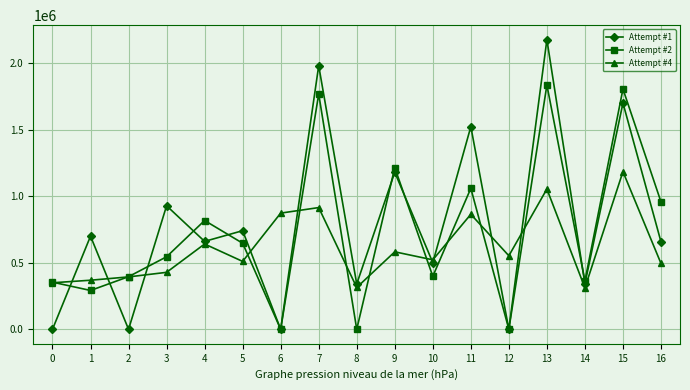

What is the difference between the highest and lowest values at 7?

1066795